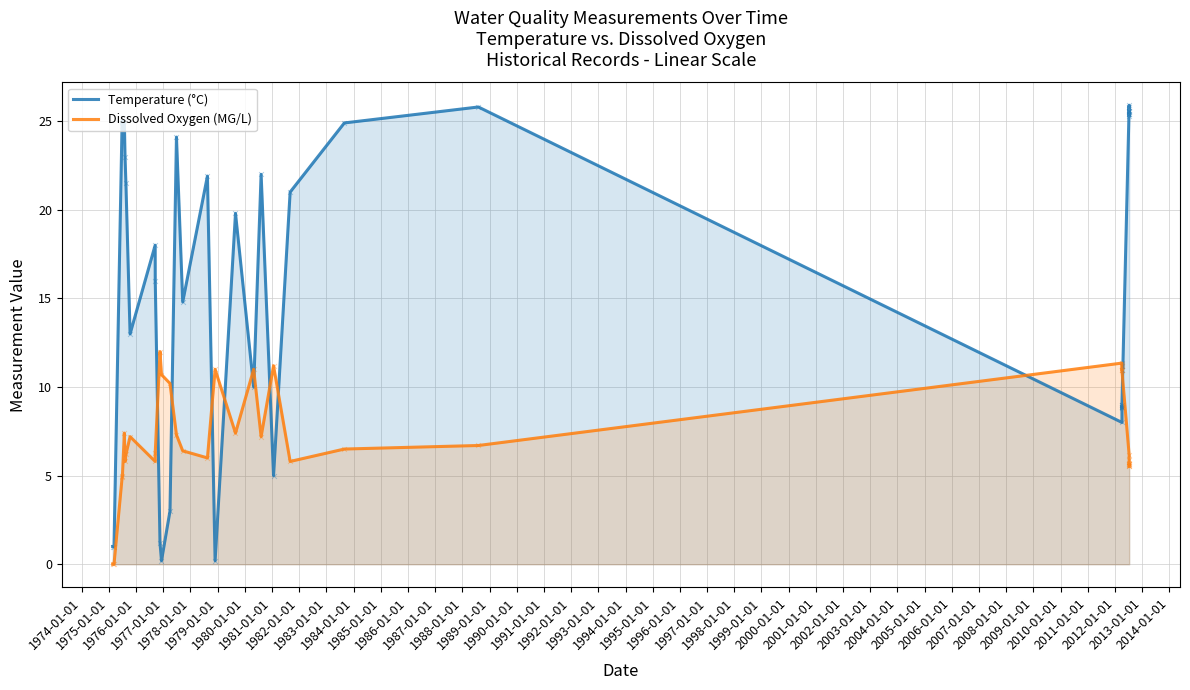

Which series reaches the minimum Y coordinate?

Dissolved Oxygen (MG/L)